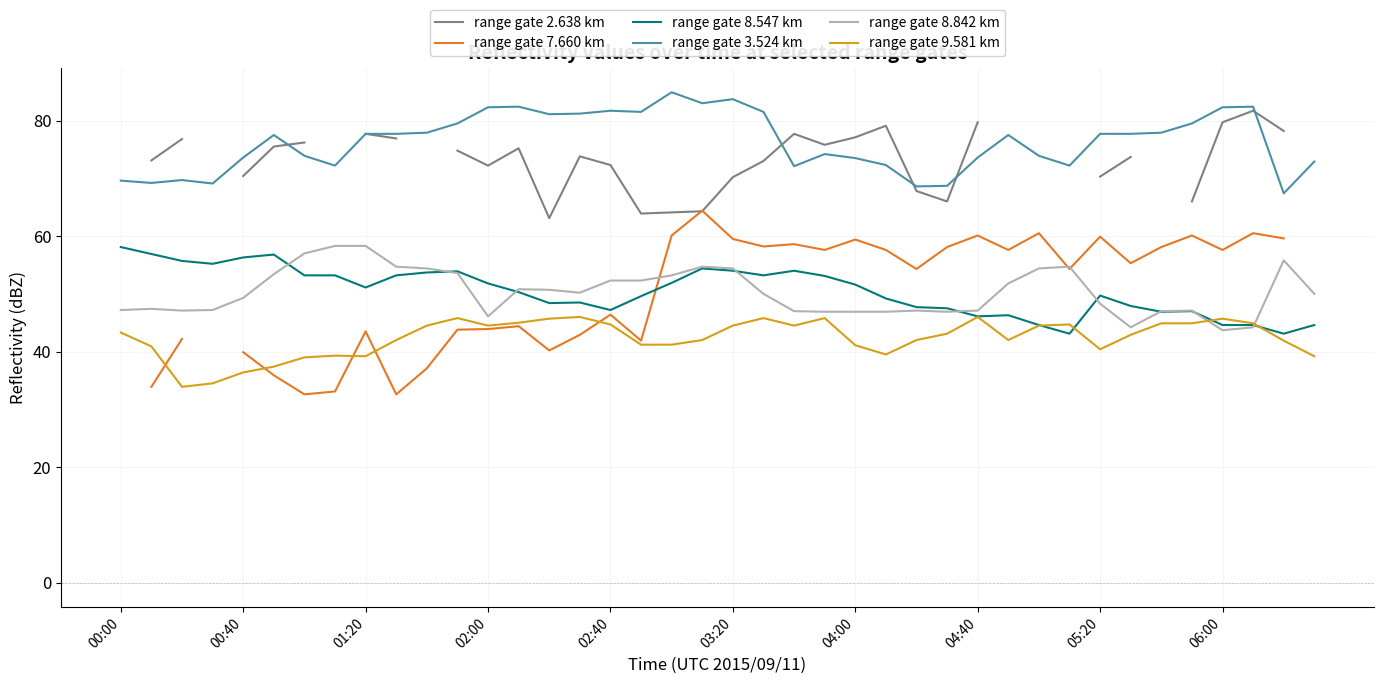

Where does the range gate 7.660 km series first go above 55?

18